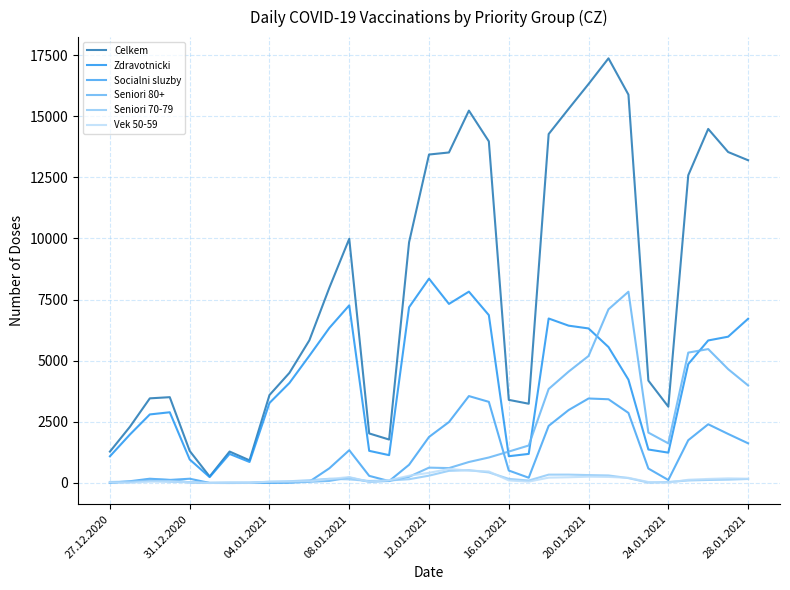

True or false: Zdravotnicki and Vek 50-59 cross at least once.

False